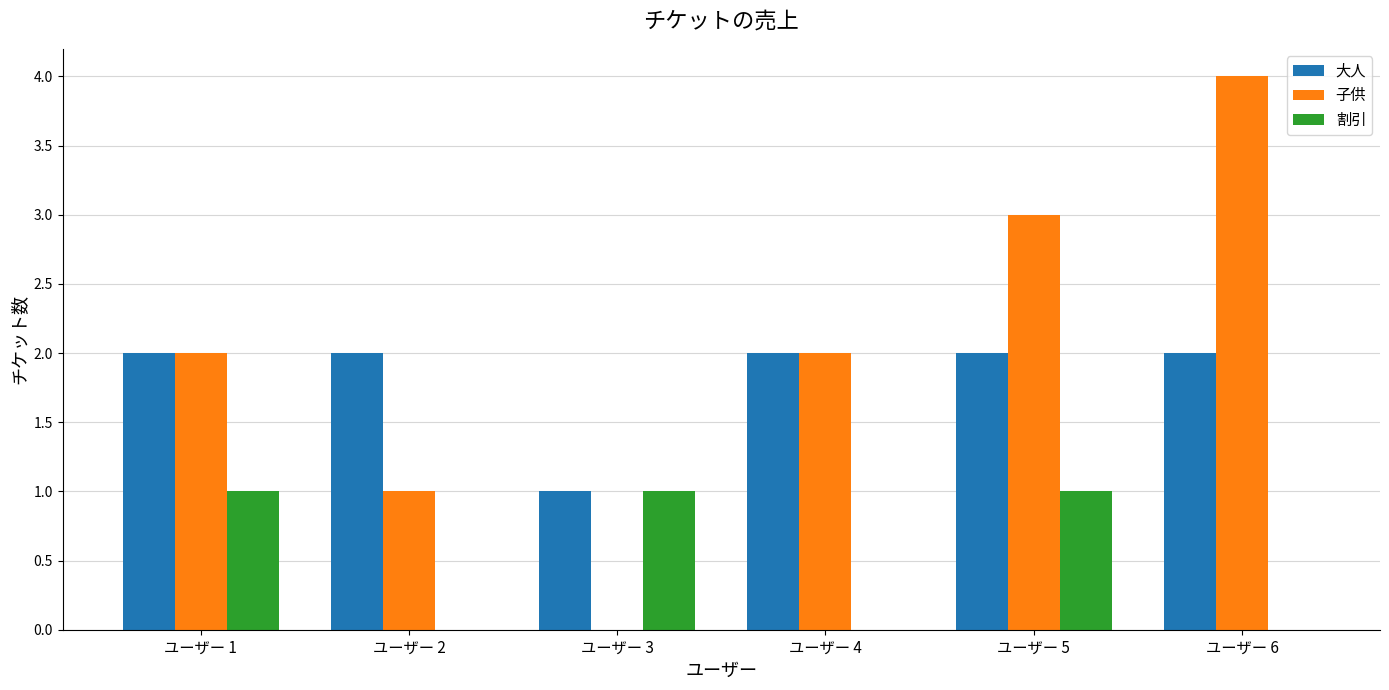

Is the value of 子供 at ユーザー 3 greater than the value of 割引 at ユーザー 3?

No